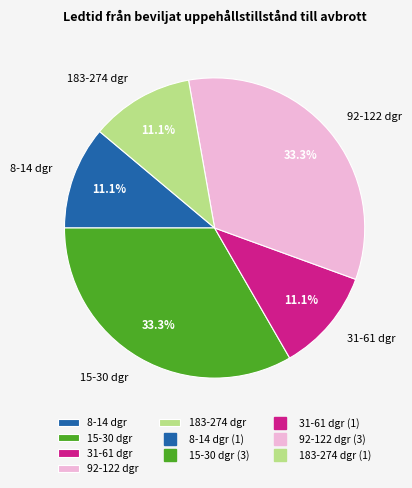

The 31-61 dgr slice represents 11% of the pie. True or false?

True